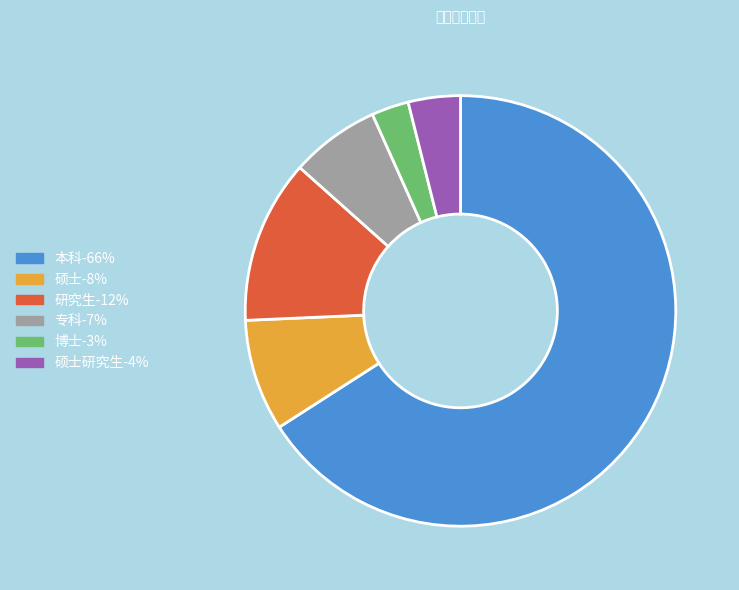

Is there any slice that represents more than half of the pie?

Yes